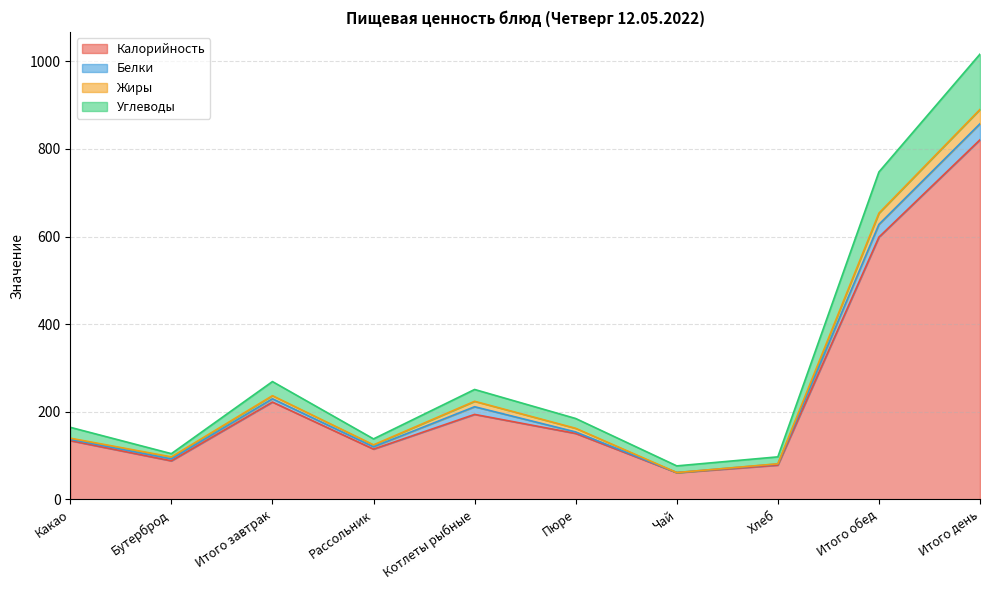

What is the total value across all series at Чай?

76.5